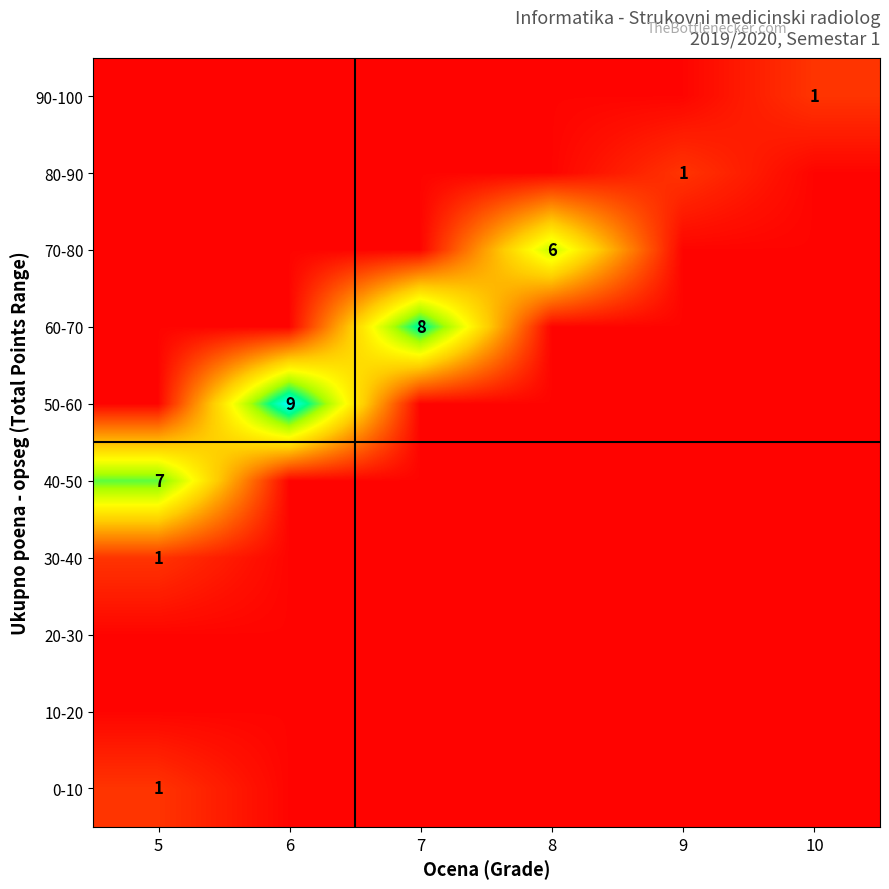

The value of 40-50 at 5 is 7.0. True or false?

True